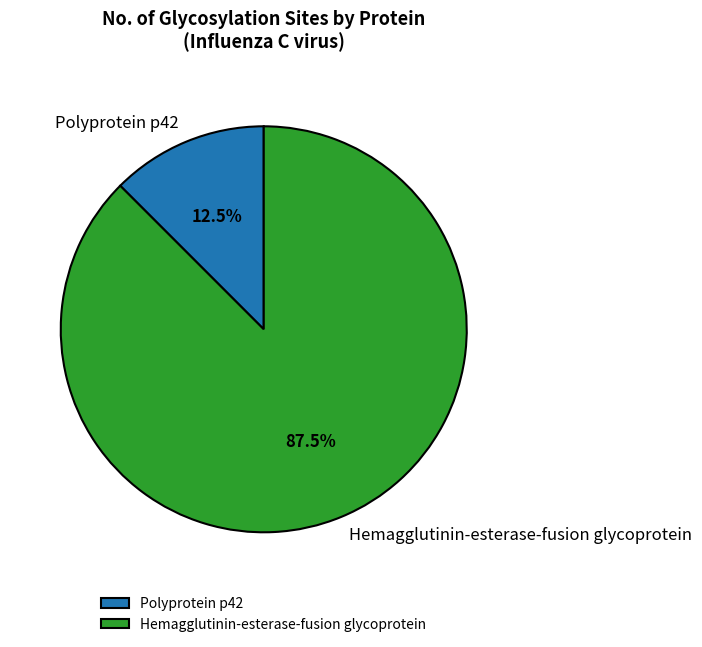

True or false: Polyprotein p42 accounts for 7% of the total.

False